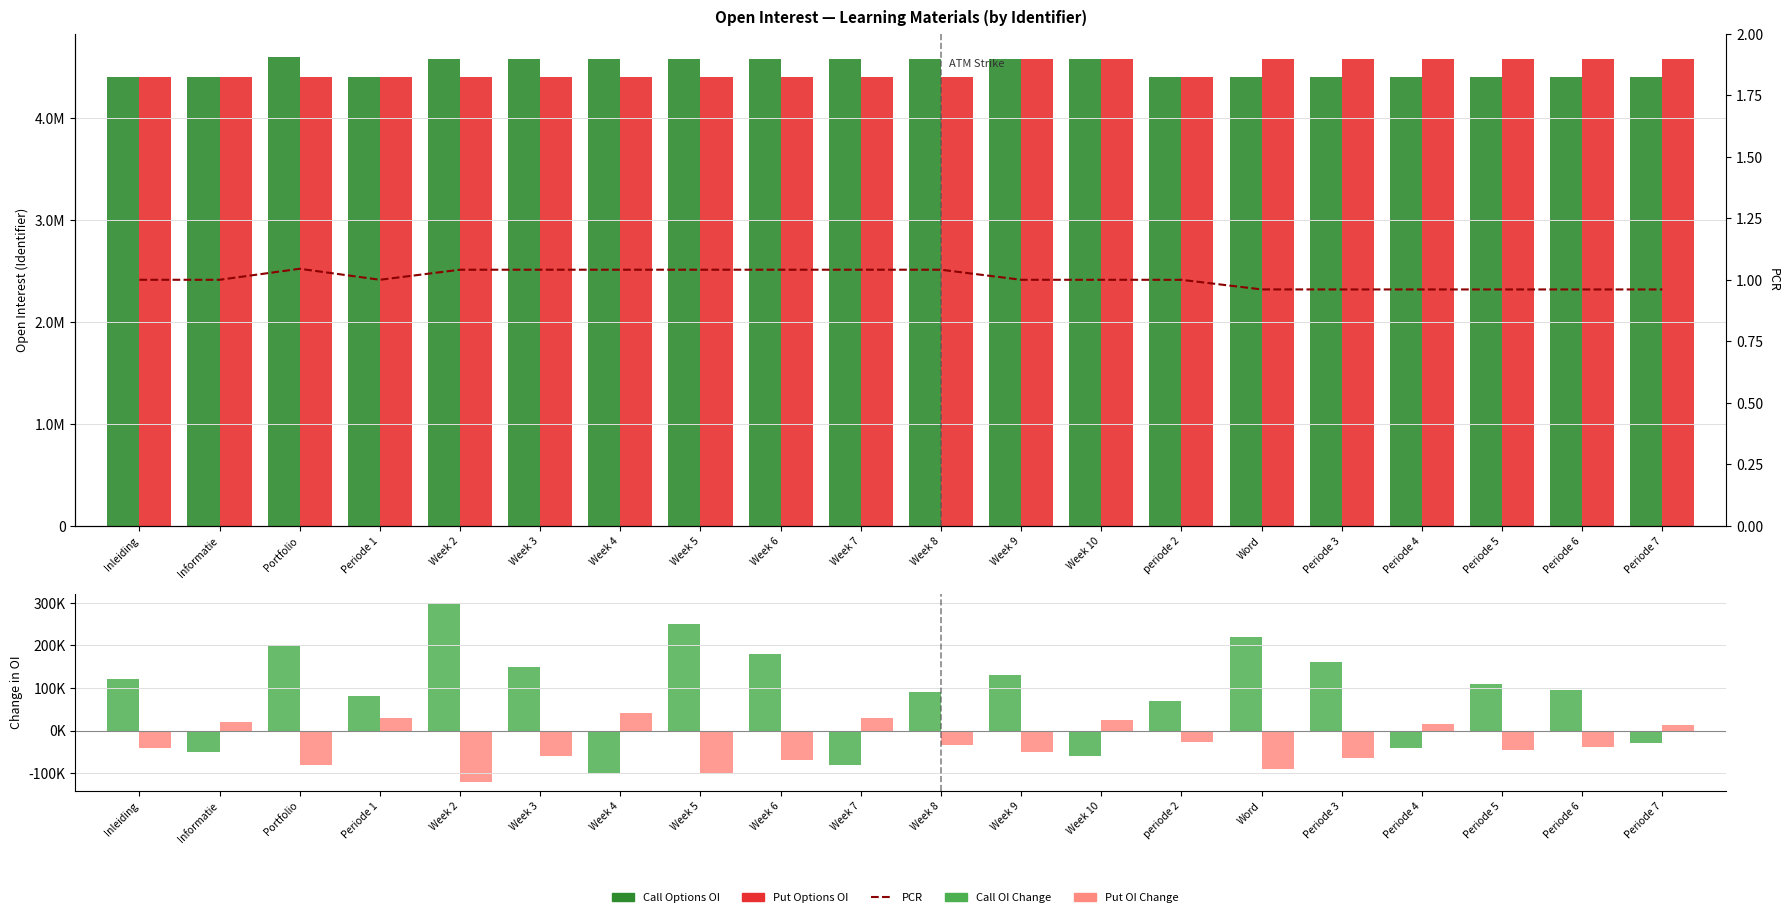

What is the difference between the second highest and minimum values in the Call Options OI series?

180150.0